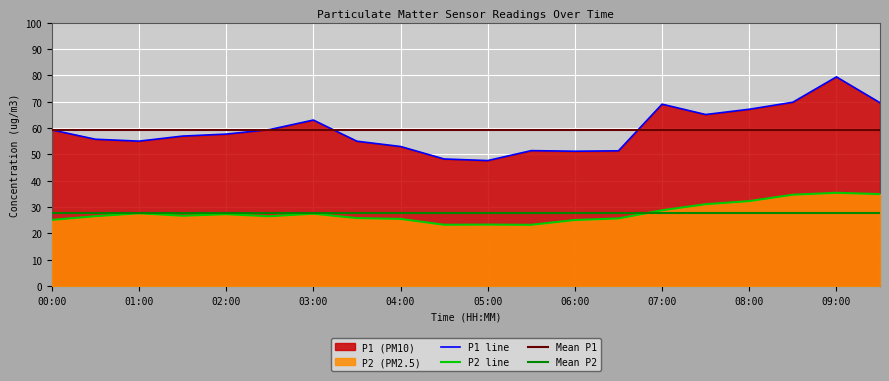

What is the greatest value displayed?

79.4